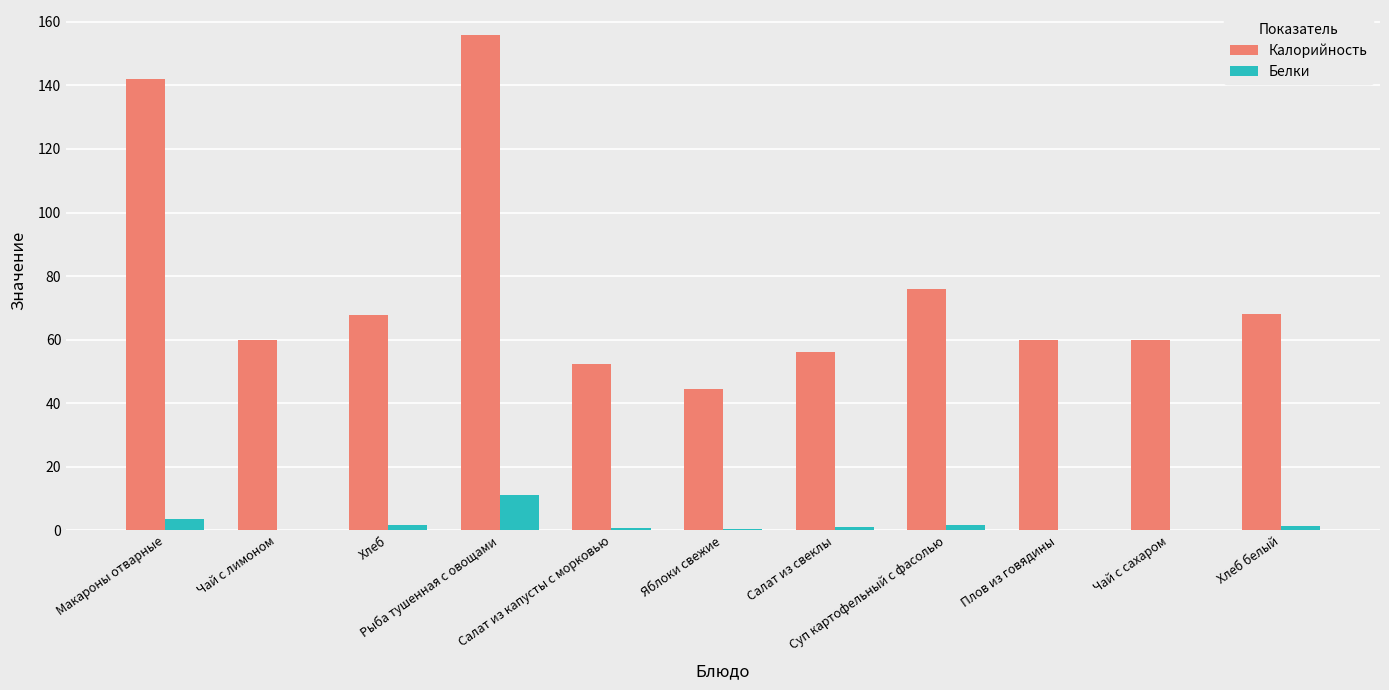

Does the chart contain stacked bars?

No